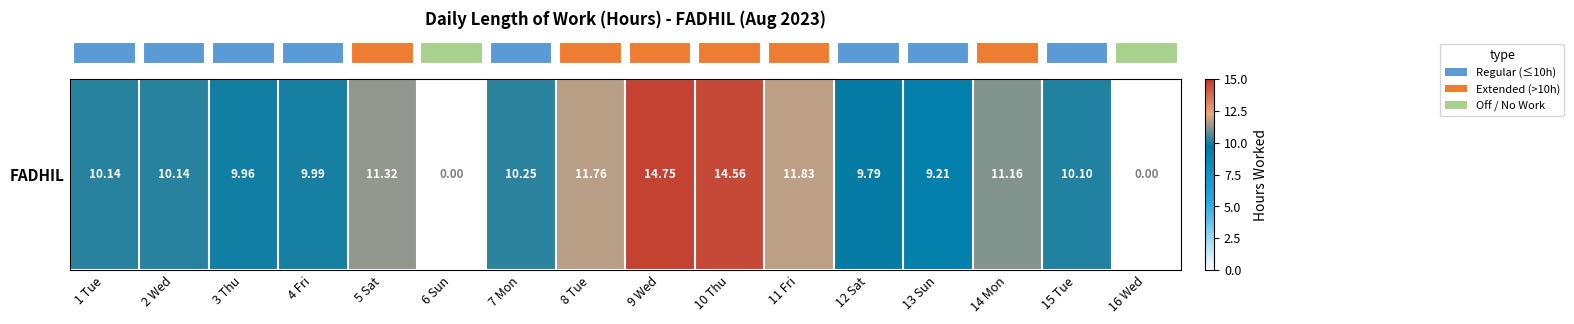

What is the sum of all values?

155.0